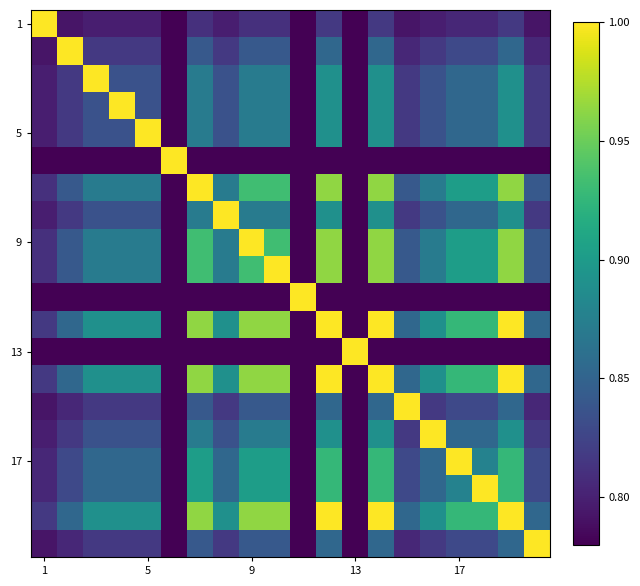

Which series has the largest range (max minus min)?

1